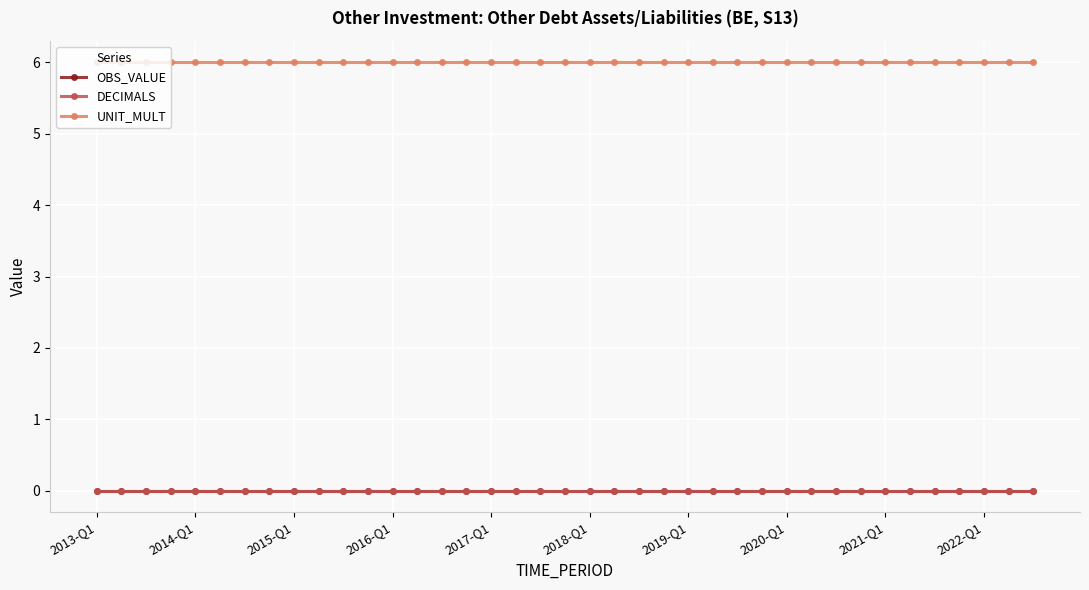

Which category has the lowest value across all series?

2013-Q1